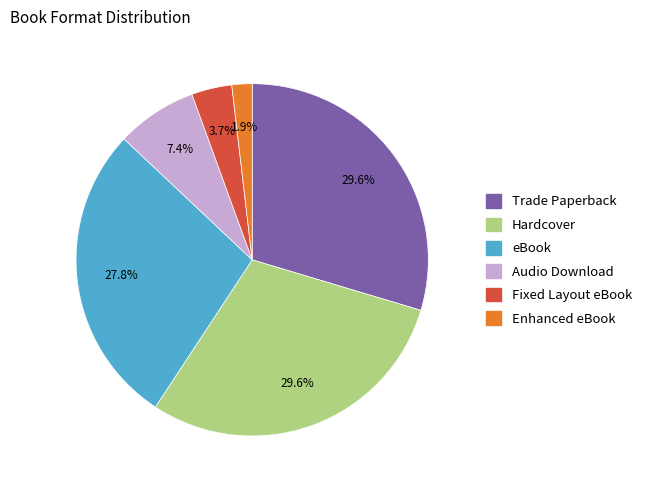

To the nearest percent, what percentage of the pie is Audio Download?

7%